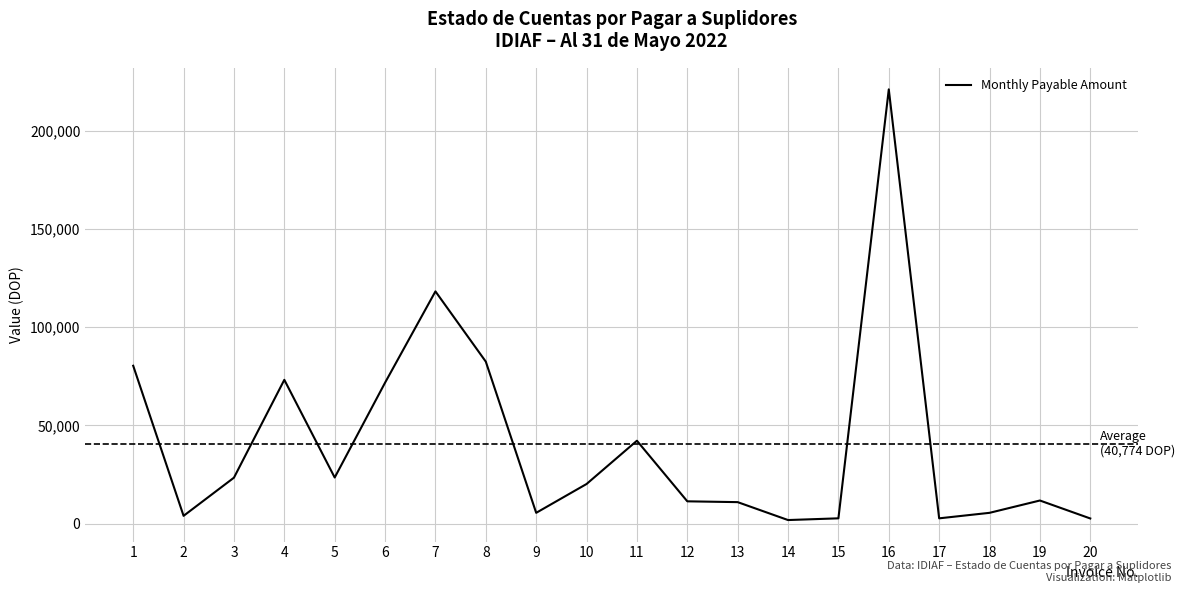

What is the change in value from 3 to 20?

-20758.2